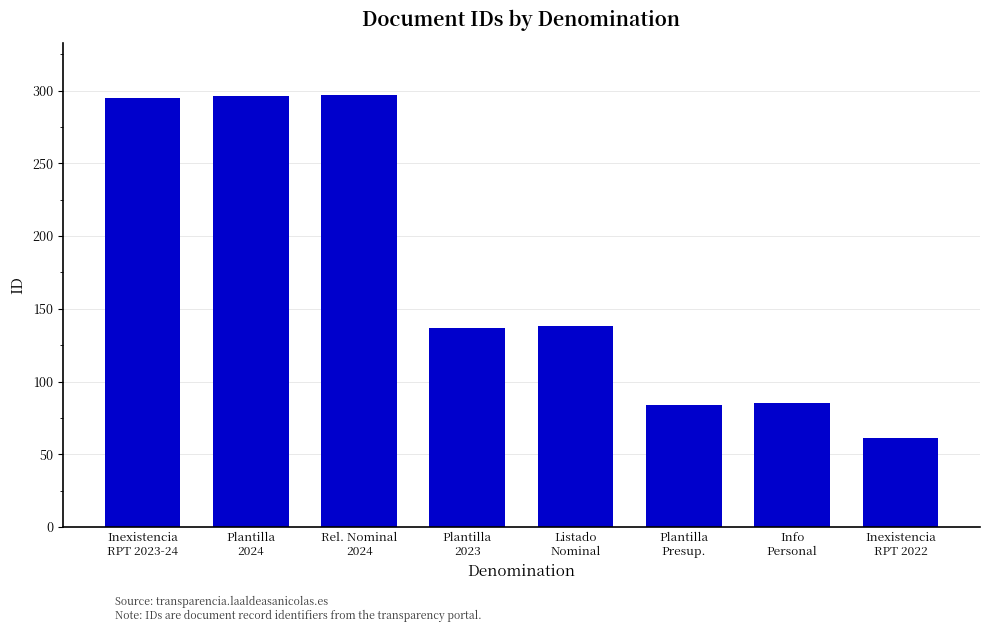

What is the value of the 2nd bar from the left?

296